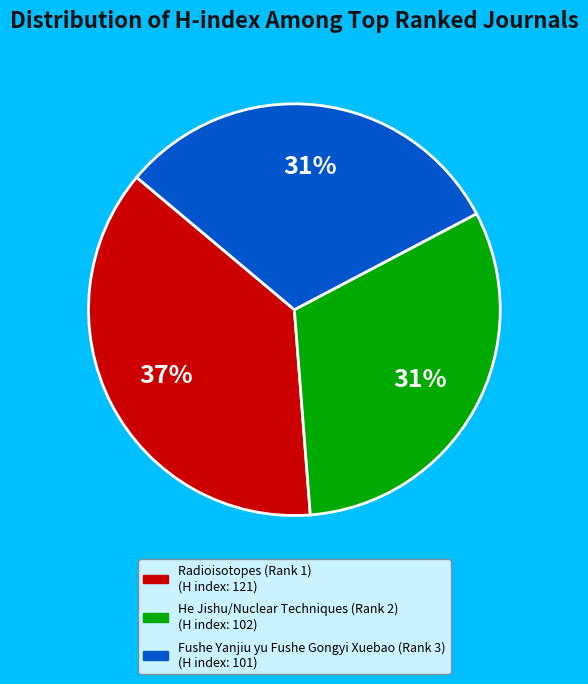

Do He Jishu/Nuclear Techniques (Rank 2) and Radioisotopes (Rank 1) together represent more than half of the pie?

Yes